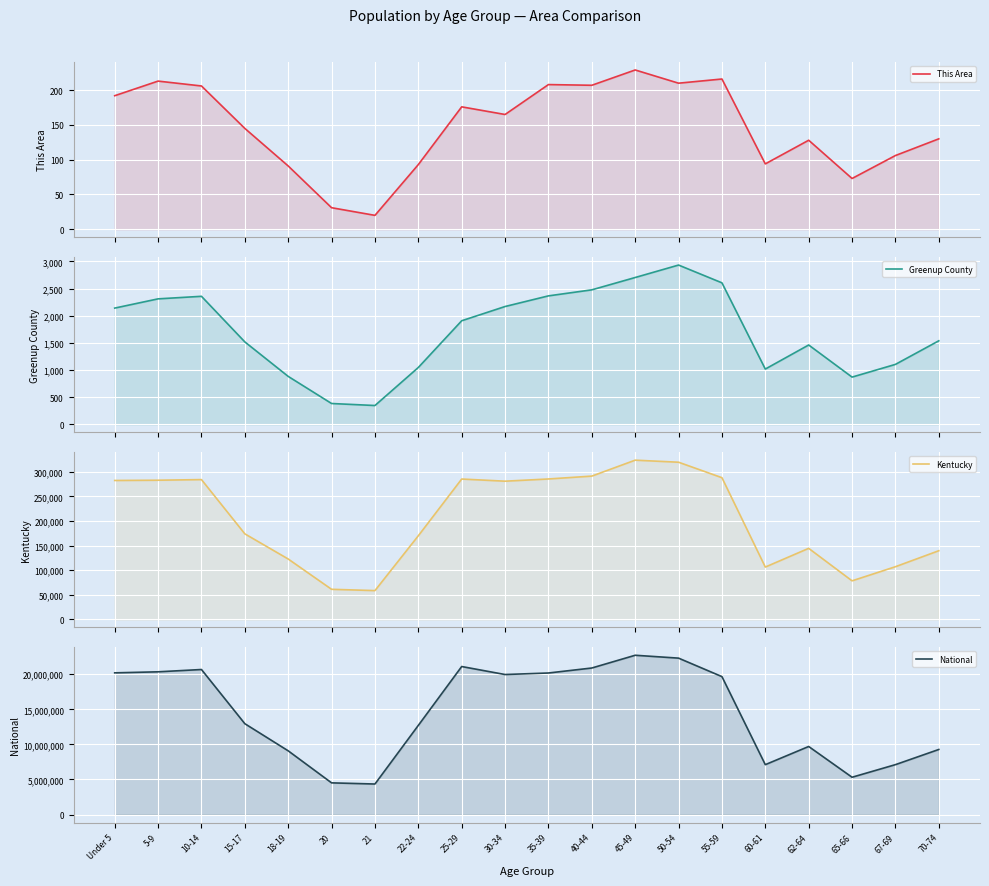

How many lines are shown in the chart?

4